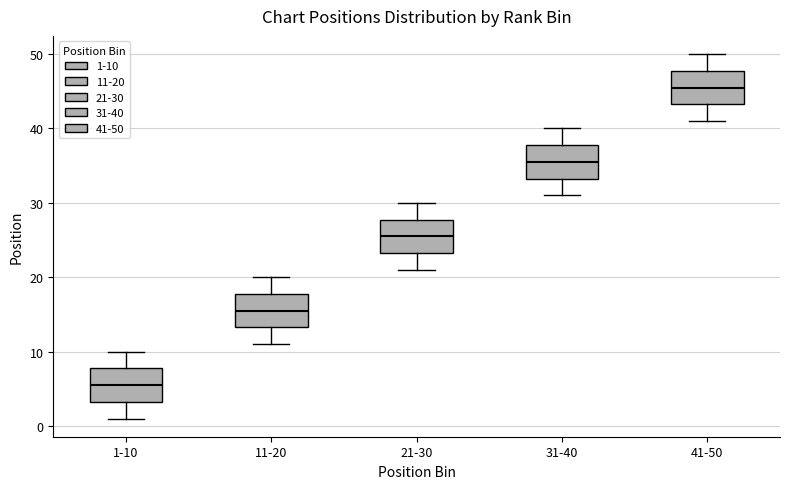

Where does the lower whisker of the box for 1-10 end on the y-axis? The values are not printed on the chart, so give them approximately, as read against the axis.

1